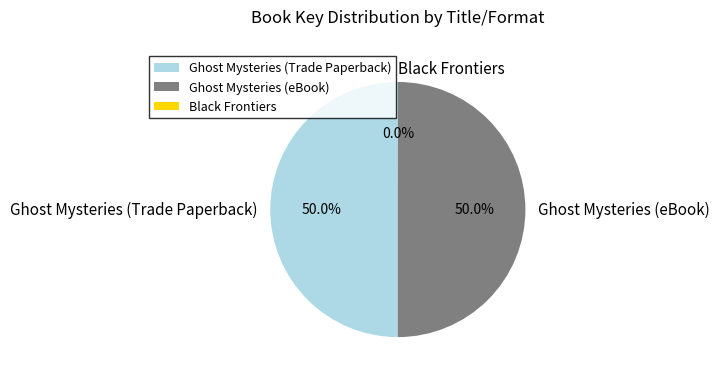

To the nearest percent, what is the difference between the largest and smallest slice percentages?

50%